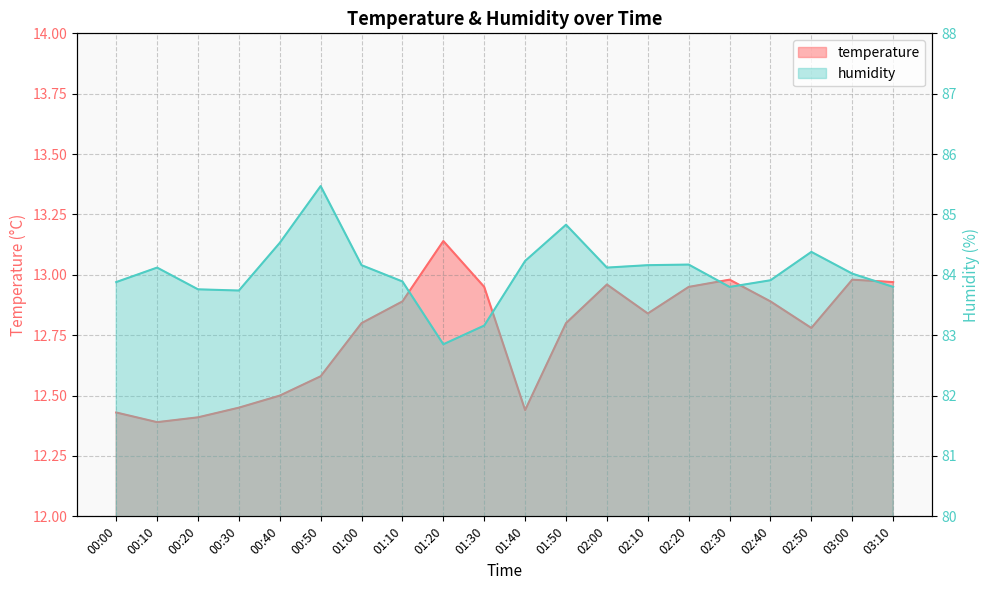

Between 00:20 and 02:20, which is larger?

02:20